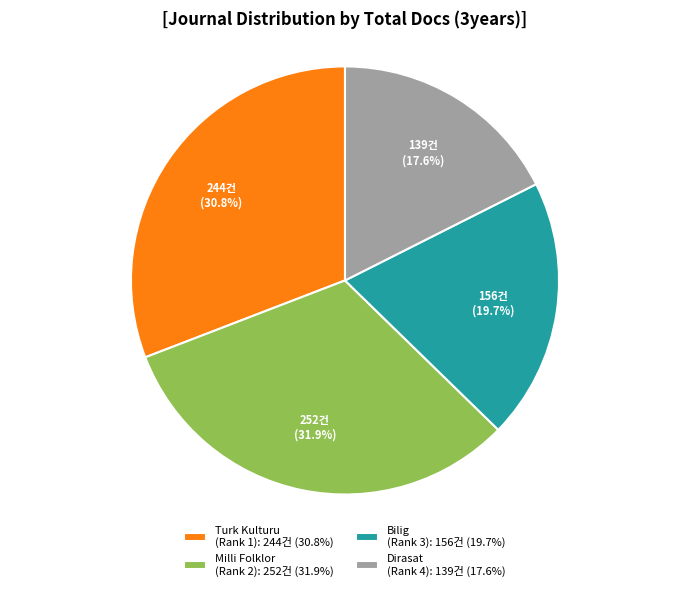

Approximately how many times larger is the value at Bilig (Rank 3): 156건 (19.7%) compared to Dirasat (Rank 4): 139건 (17.6%)?

1.1